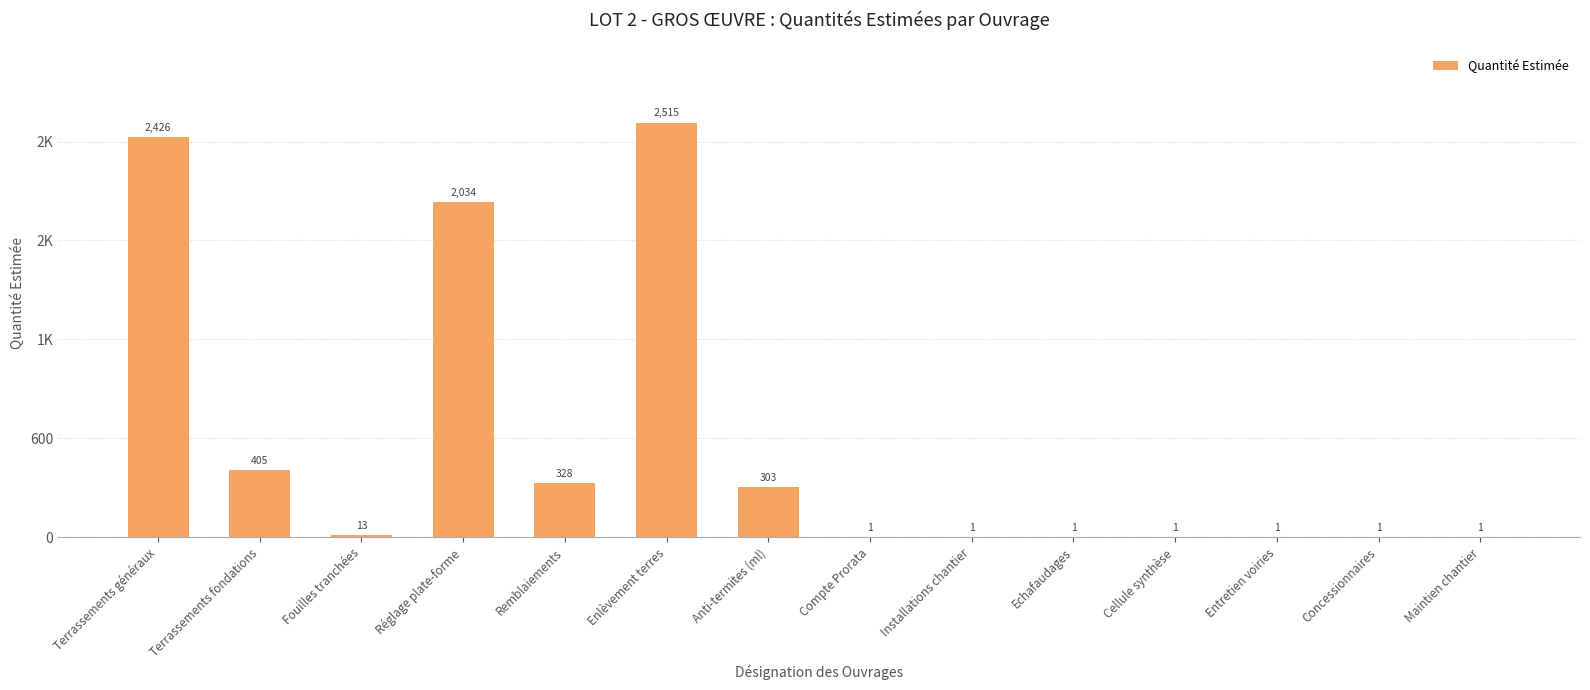

Reading left to right, list all the values displayed in this chart.

2425.7	404.6	13.0	2034.0	328.0	2515.3	303.0	1.0	1.0	1.0	1.0	1.0	1.0	1.0